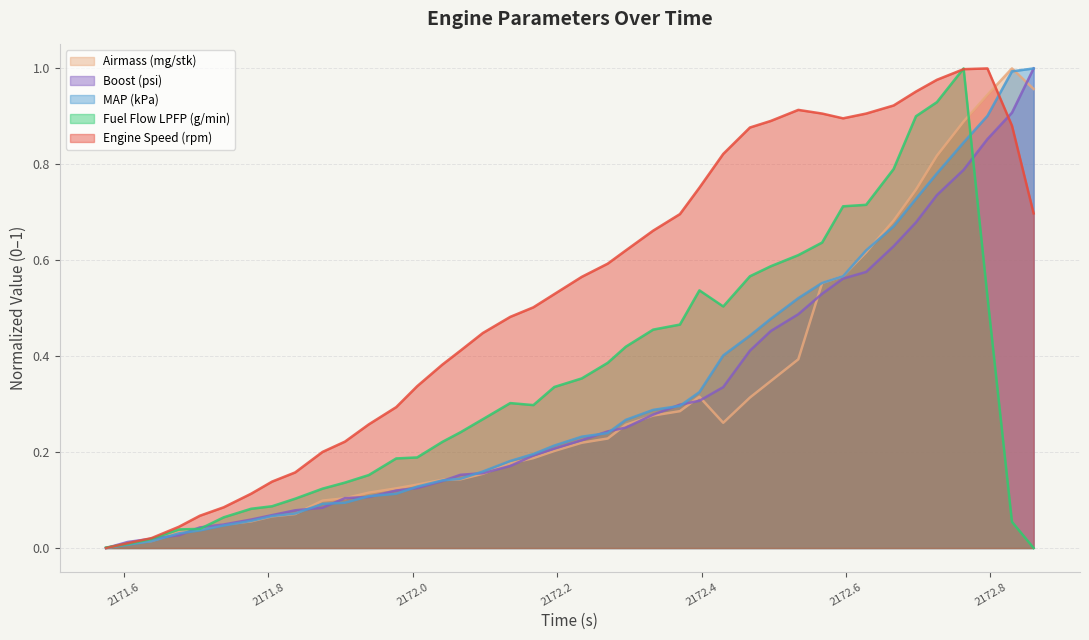

Between 2171.705 and 2171.875, which is larger?

2171.875